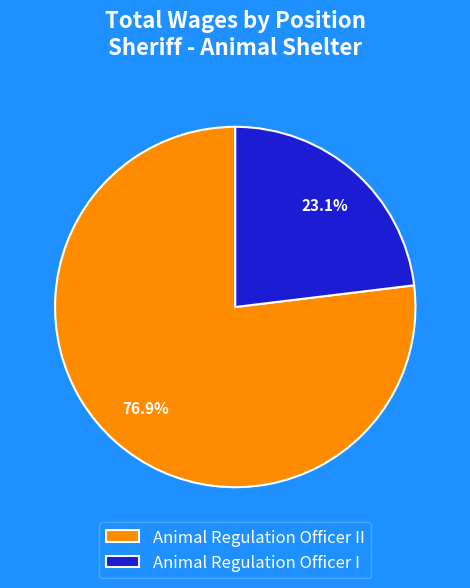

What is the ratio of the value at Animal Regulation Officer I to the value at Animal Regulation Officer II?

0.3